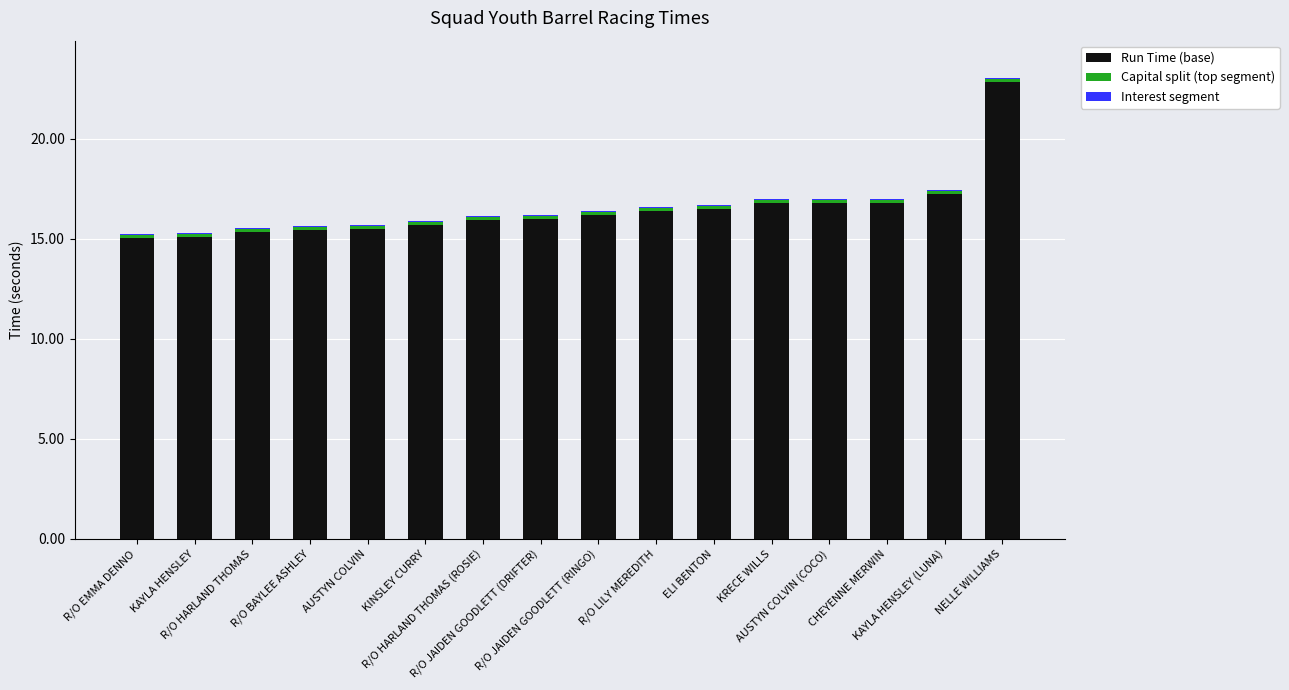

What is the total value across all series at AUSTYN COLVIN?

15.7